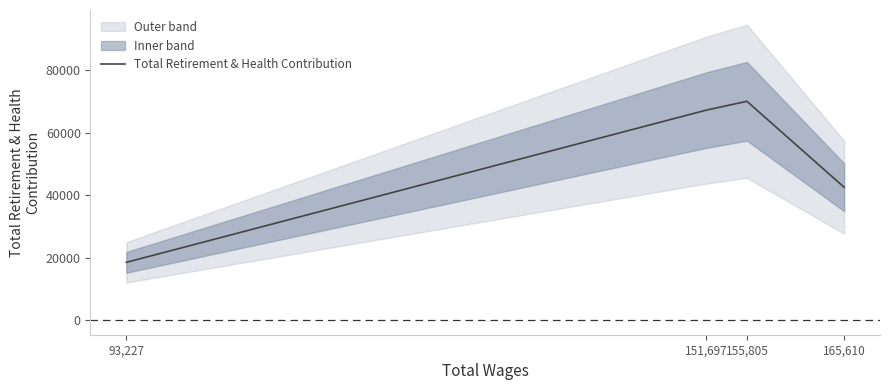

What is the sum of the values at 165,610 and 93,227?

60951